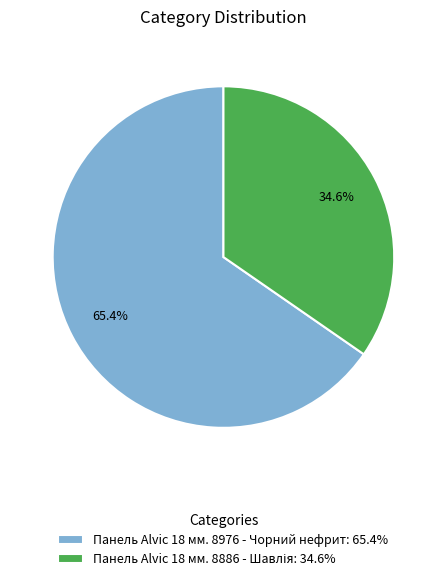

To the nearest percent, what is the difference between the largest and smallest slice percentages?

31%